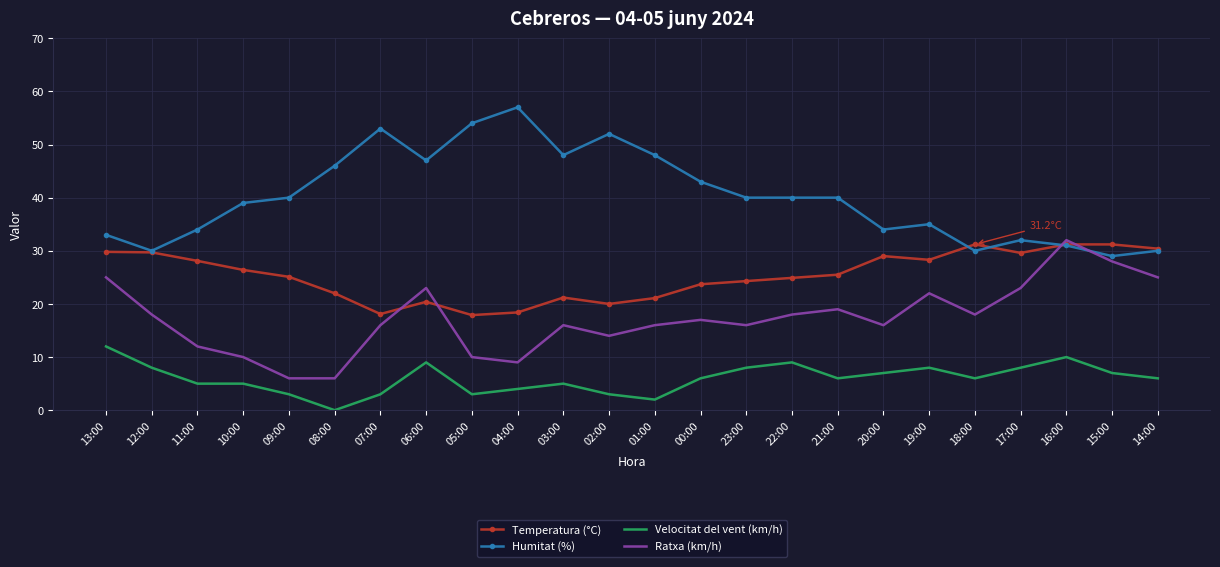

What is the spread (max minus min) of values at 06:00?

38.0